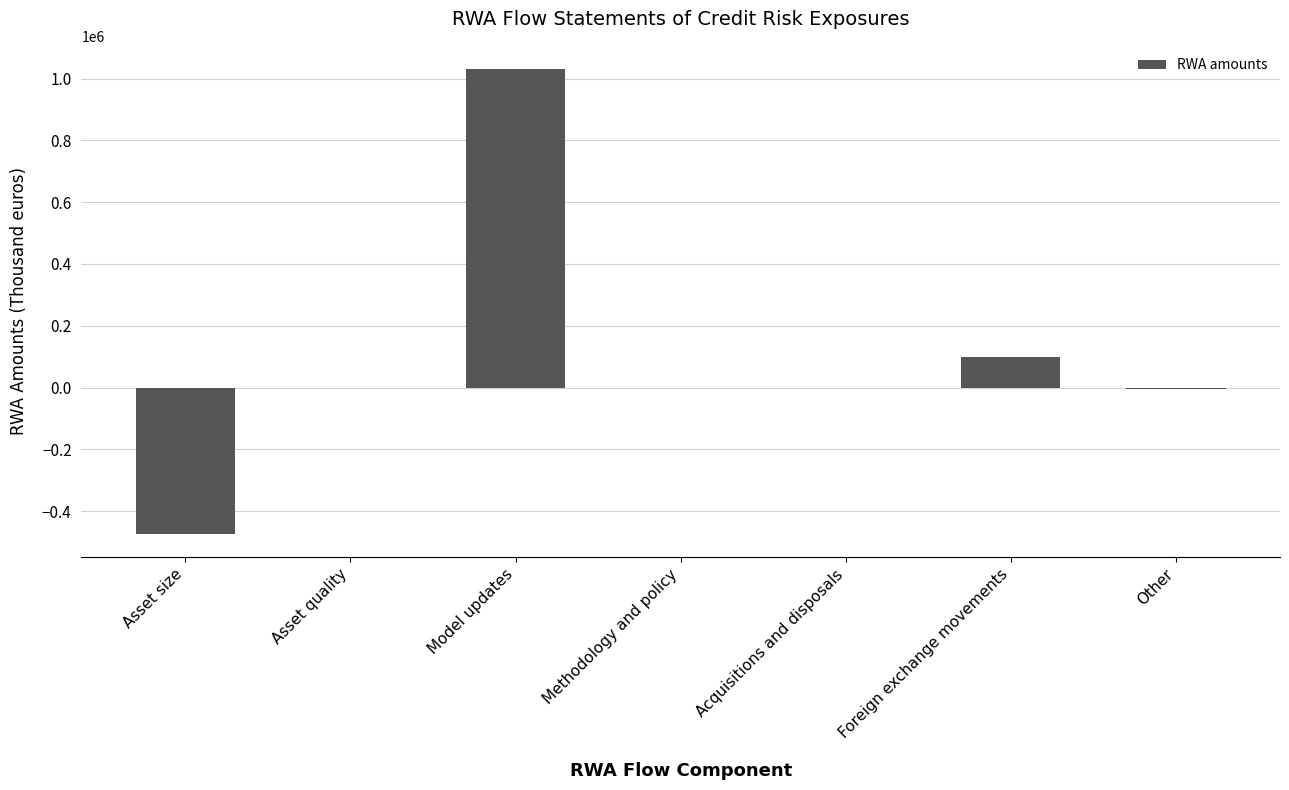

What is the sum of all values?

652288